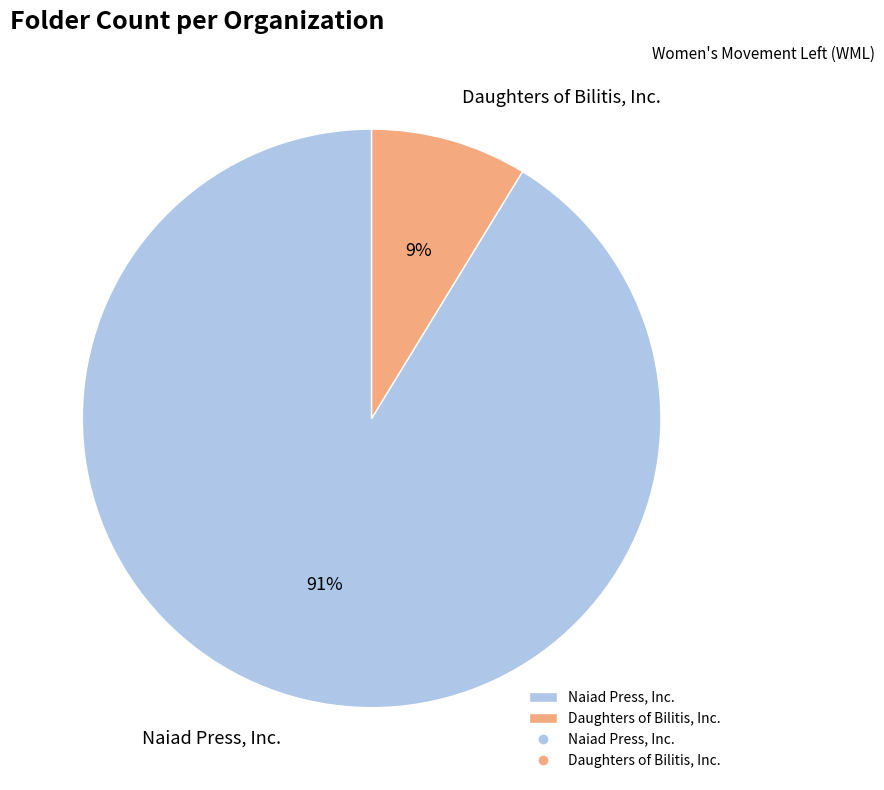

Which has a higher value, Daughters of Bilitis, Inc. or Naiad Press, Inc.?

Naiad Press, Inc.